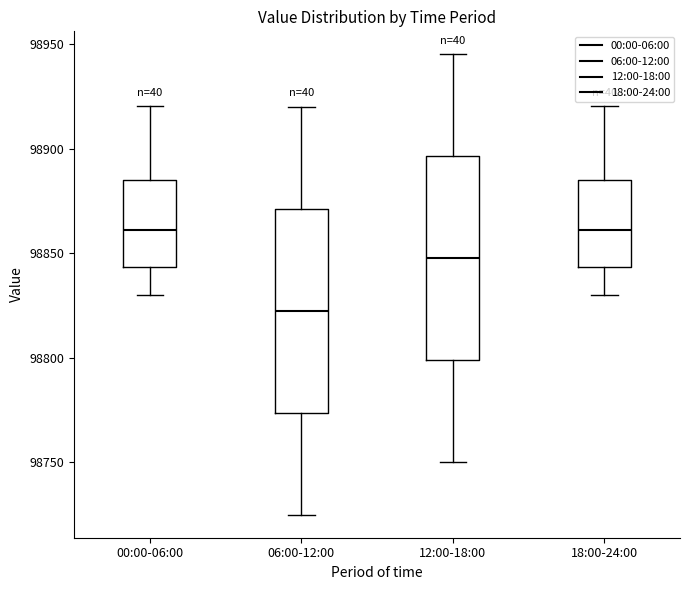

Which box has the lowest median line?

06:00-12:00